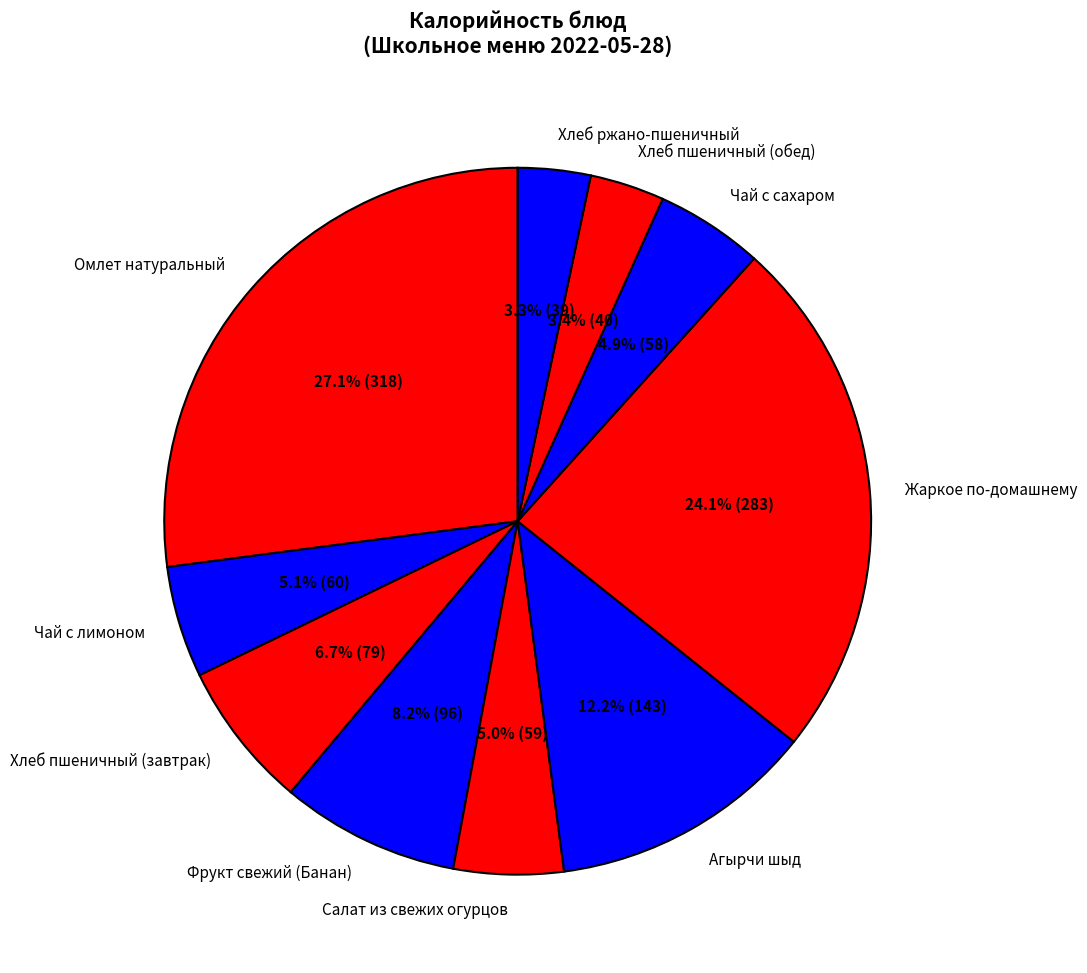

How many segments does this pie chart have?

10